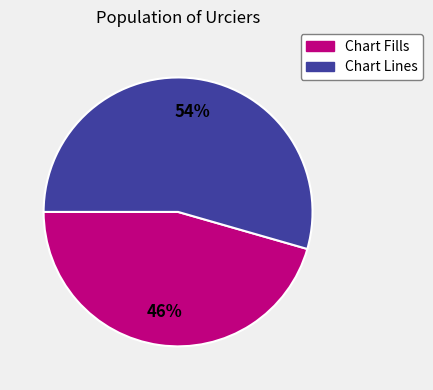

To the nearest percent, what portion does Chart Fills represent?

46%